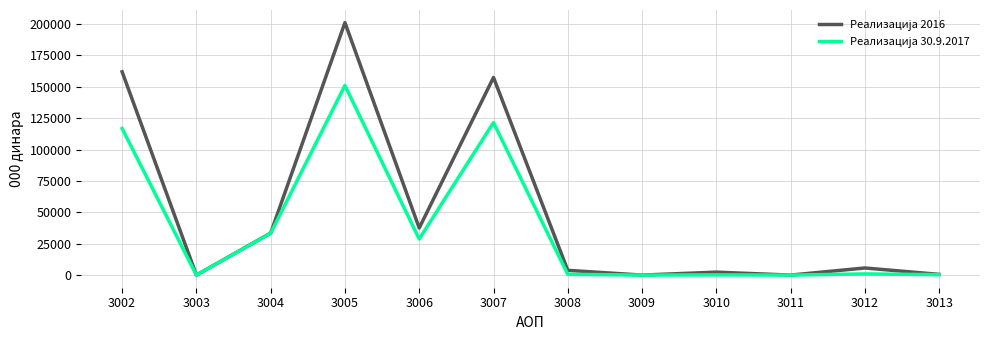

In Реализација 30.9.2017, how many points are higher than both neighbors (excluding endpoints)?

4